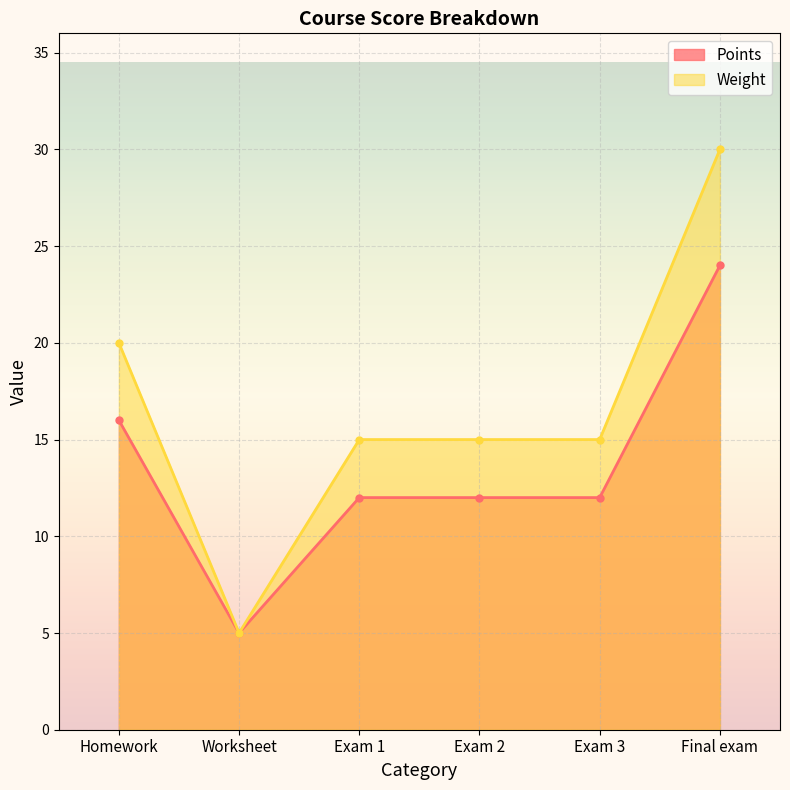

Rank the series by their average value, from highest to lowest.

Weight, Points